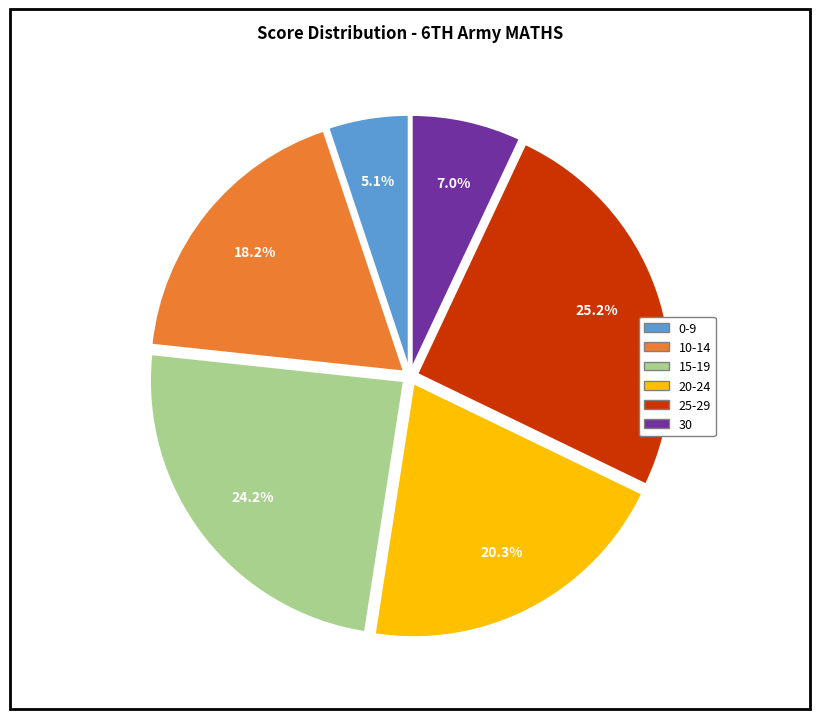

Does any single category account for the majority?

No